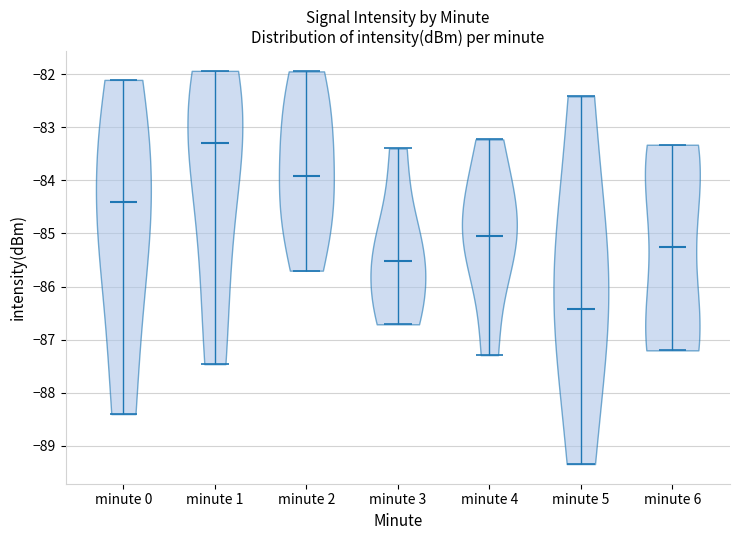

Reading left to right, read every violin against the y-axis: where its median line is, and the lowest and highest points it reaches. The values are not printed on the chart, so give them approximately, as read against the axis.

minute 0: median line -84.4, lowest point -88.4, highest point -82.1
minute 1: median line -83.3, lowest point -87.5, highest point -81.9
minute 2: median line -83.9, lowest point -85.7, highest point -81.9
minute 3: median line -85.5, lowest point -86.7, highest point -83.4
minute 4: median line -85.0, lowest point -87.3, highest point -83.2
minute 5: median line -86.4, lowest point -89.3, highest point -82.4
minute 6: median line -85.3, lowest point -87.2, highest point -83.3